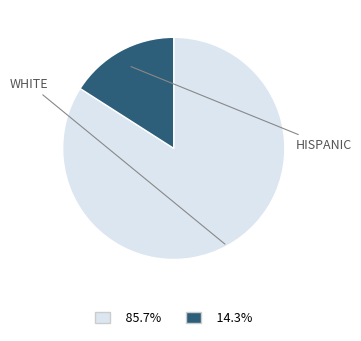

How many slices are in this pie chart?

2